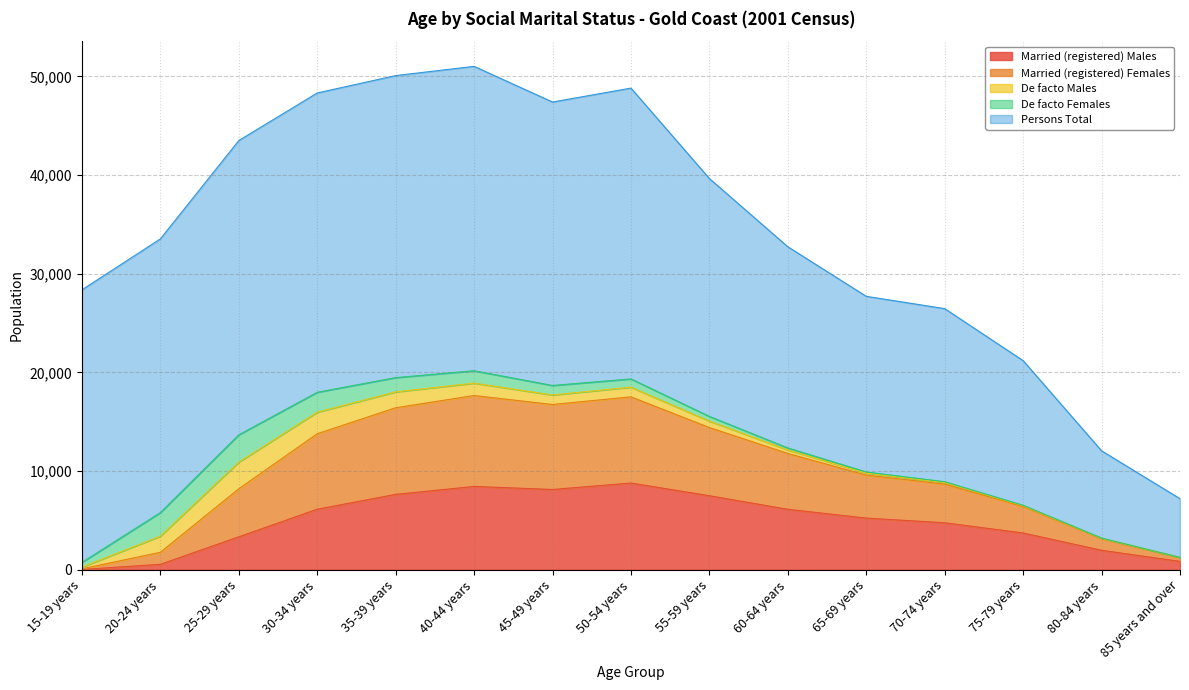

Which series has the largest total across all categories?

Persons Total